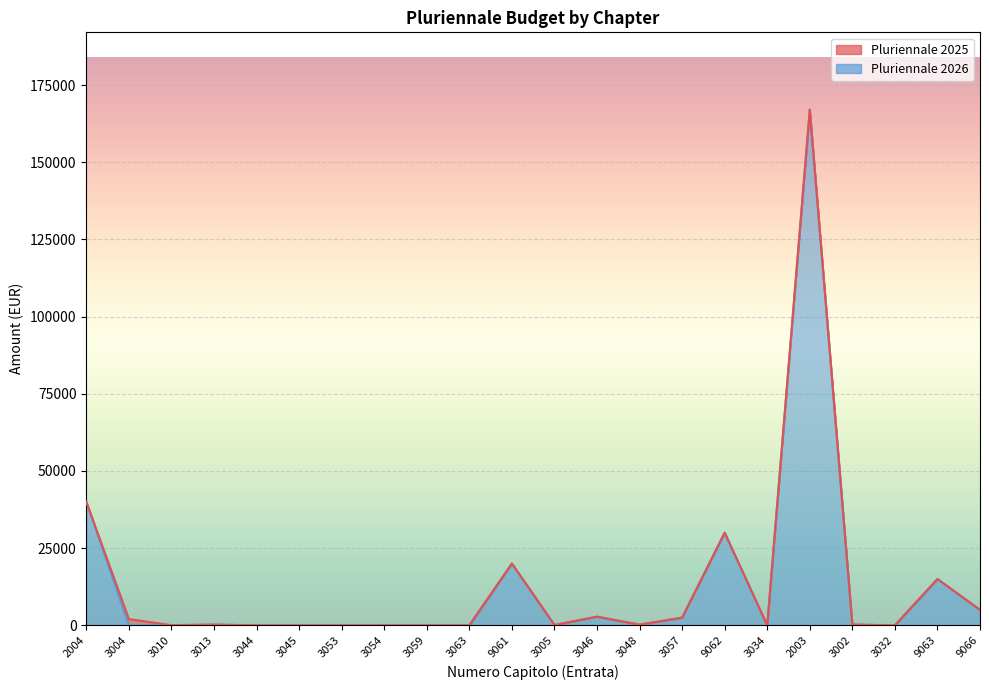

True or false: Pluriennale 2026 and Pluriennale 2025 intersect in this chart.

False